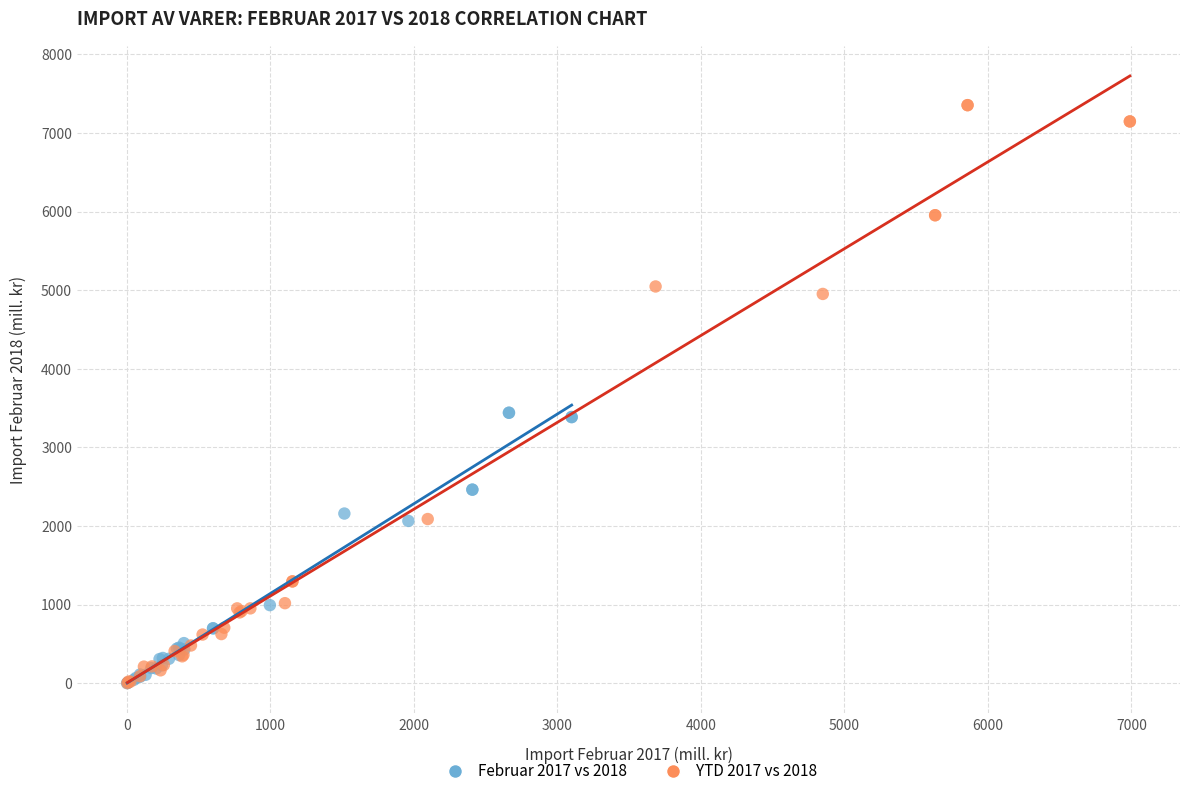

What are all the series names shown in the legend?

Februar 2017 vs 2018, YTD 2017 vs 2018